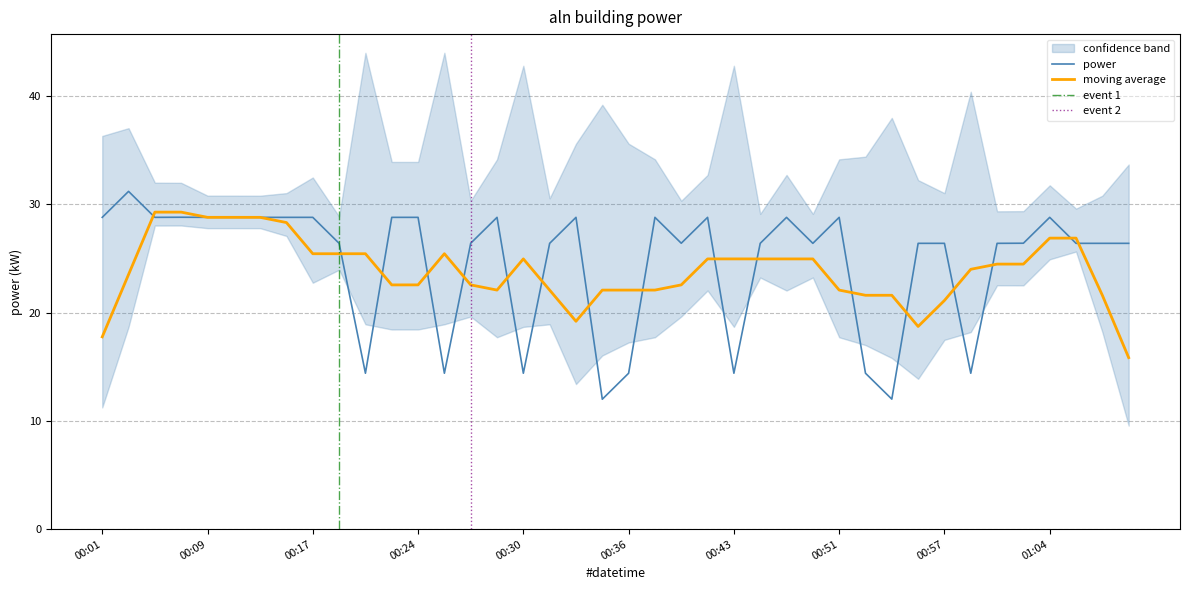

What is the label of the 17th point from the left?

00:30